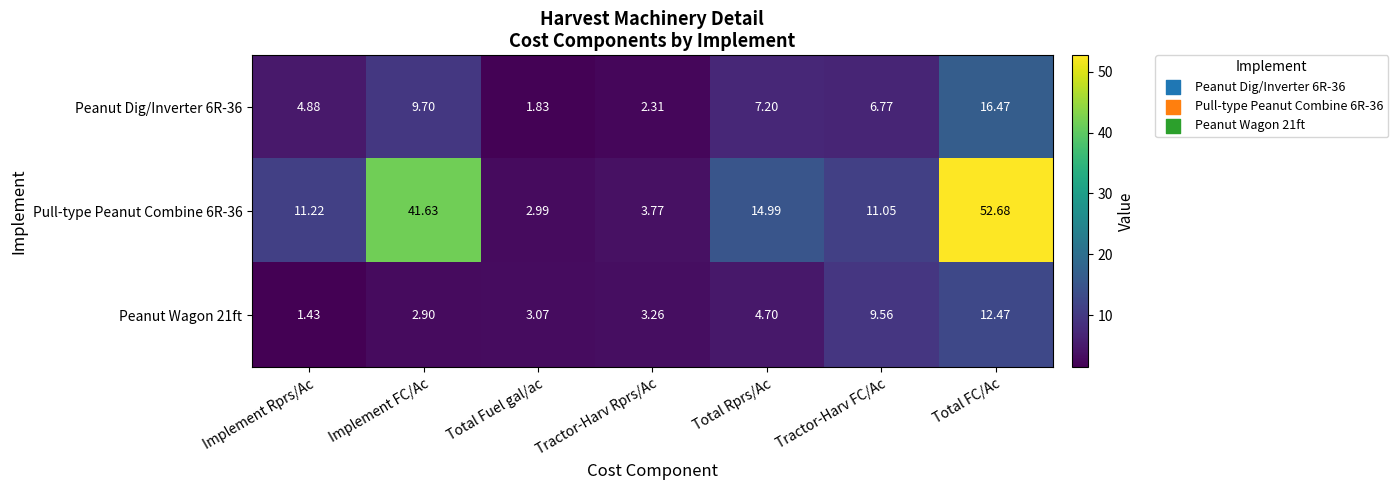

At which category is the sum across all series the highest?

Total FC/Ac